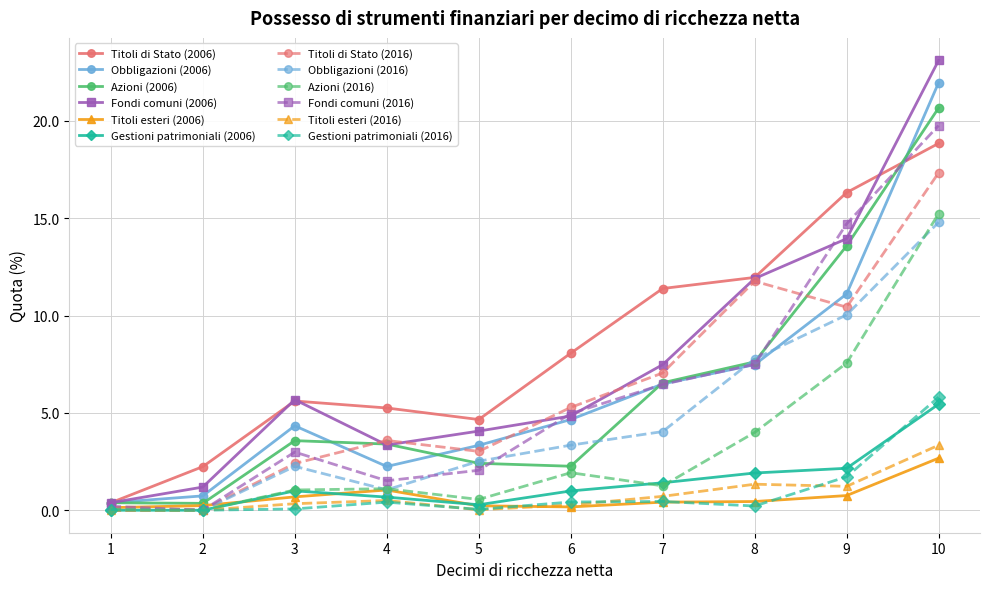

Does the chart have visible grid lines?

Yes